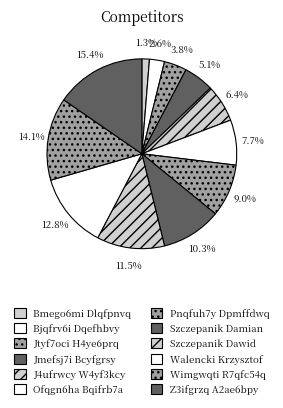

How many segments does this pie chart have?

12